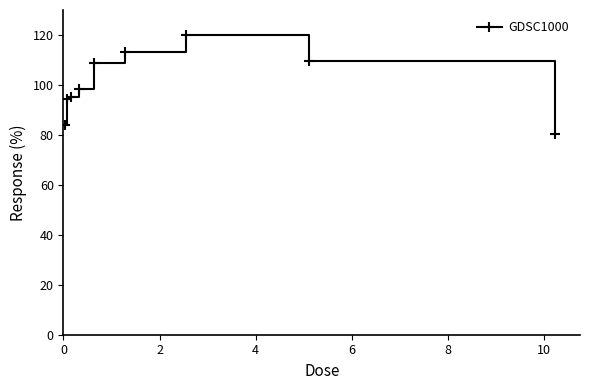

How many categories are shown in the chart?

9